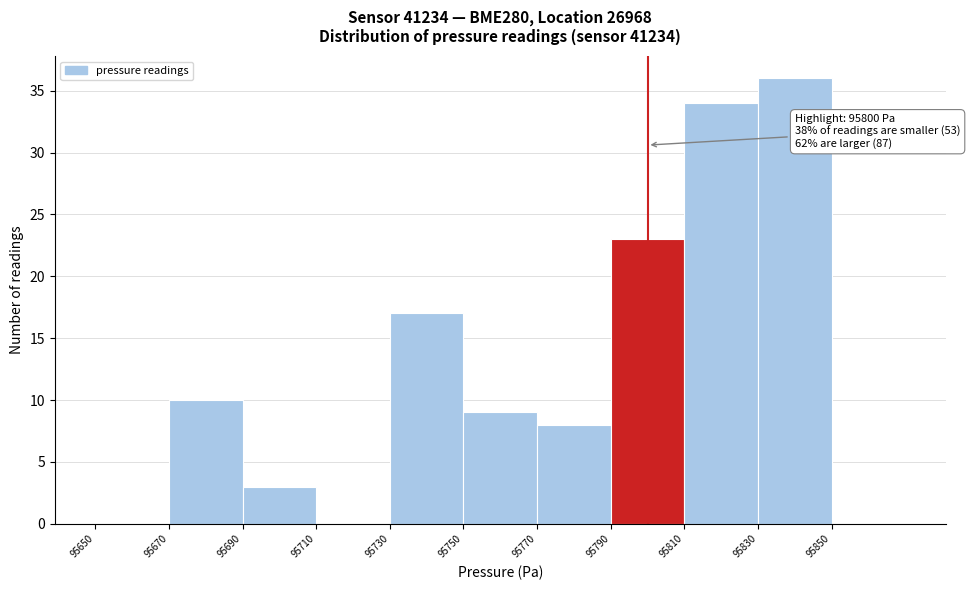

Over which range of the x-axis is the bar tallest?

95830 to 95850